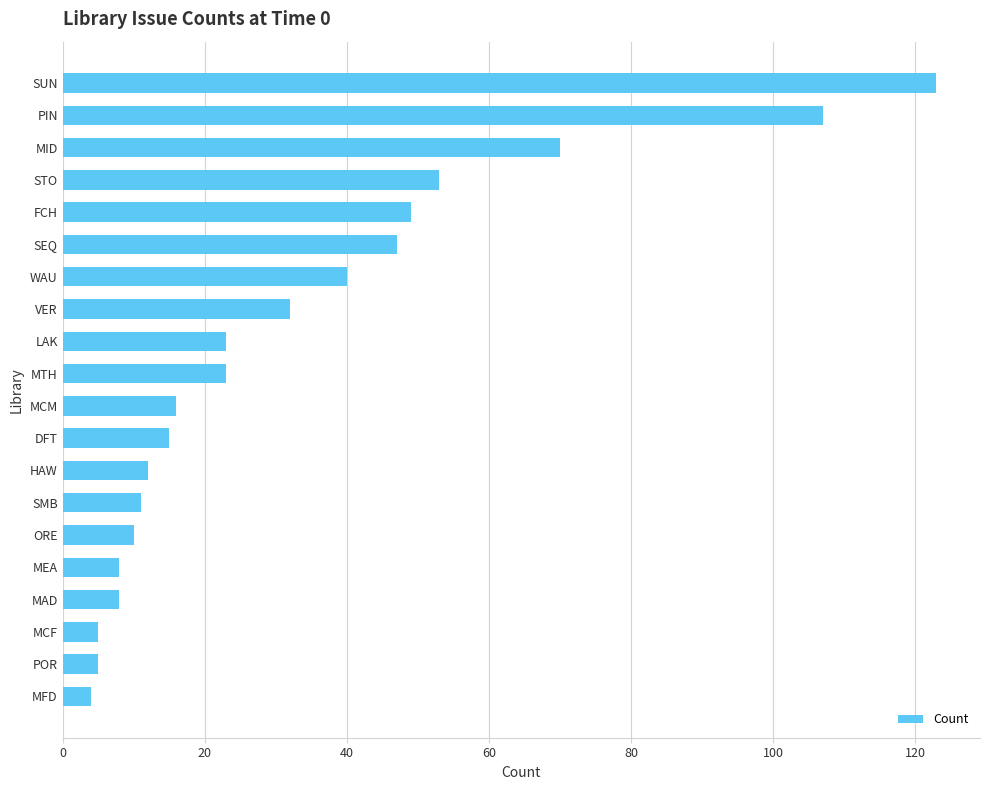

Between FCH and MFD, which is larger?

FCH